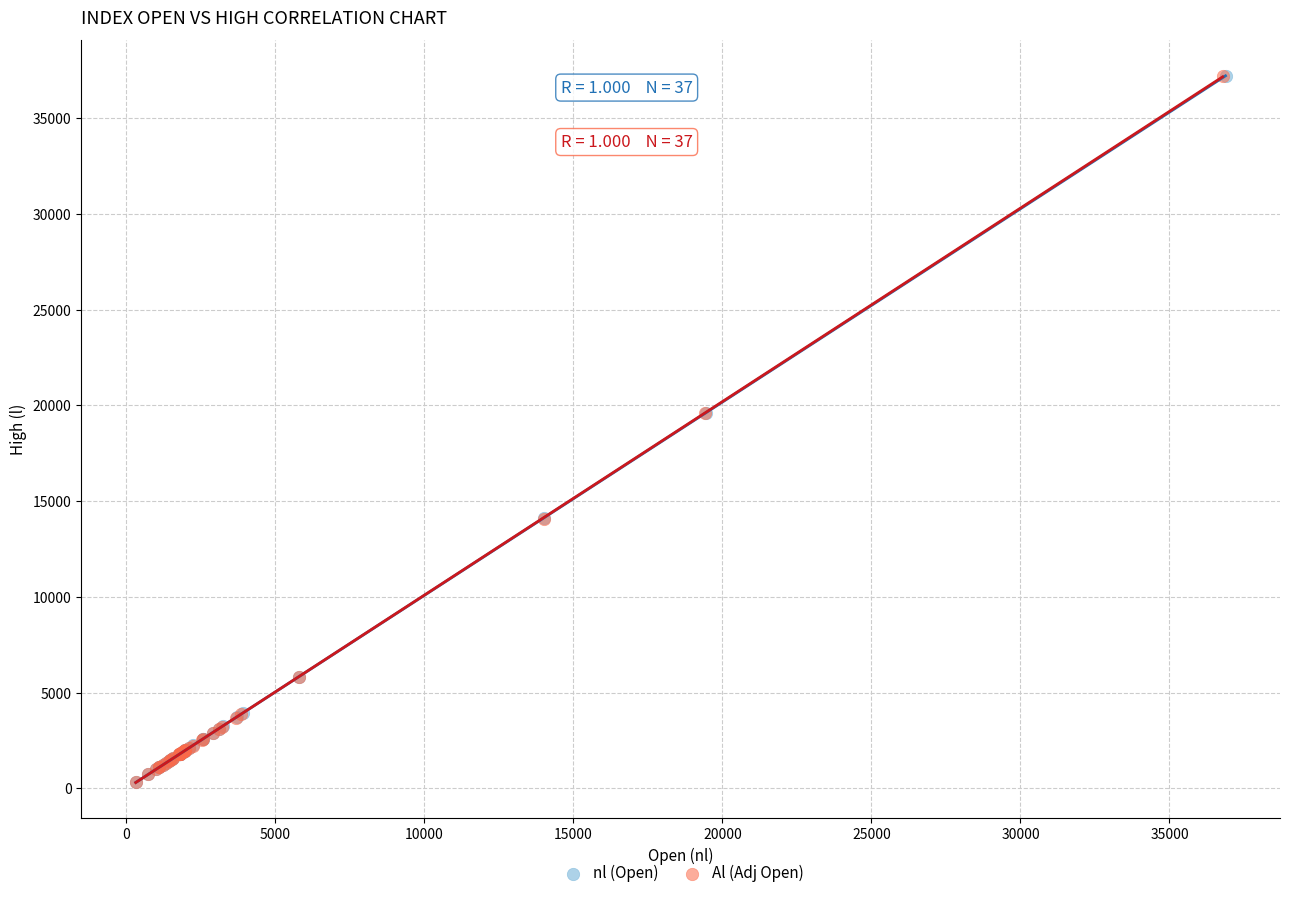

Which series has the largest Y range (max minus min)?

nl (Open)